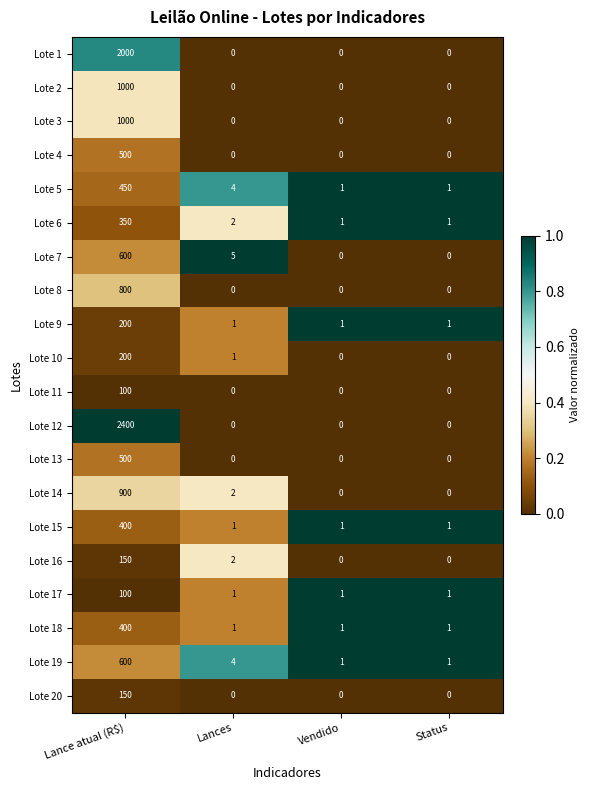

What is the spread (max minus min) of values at Status?

1